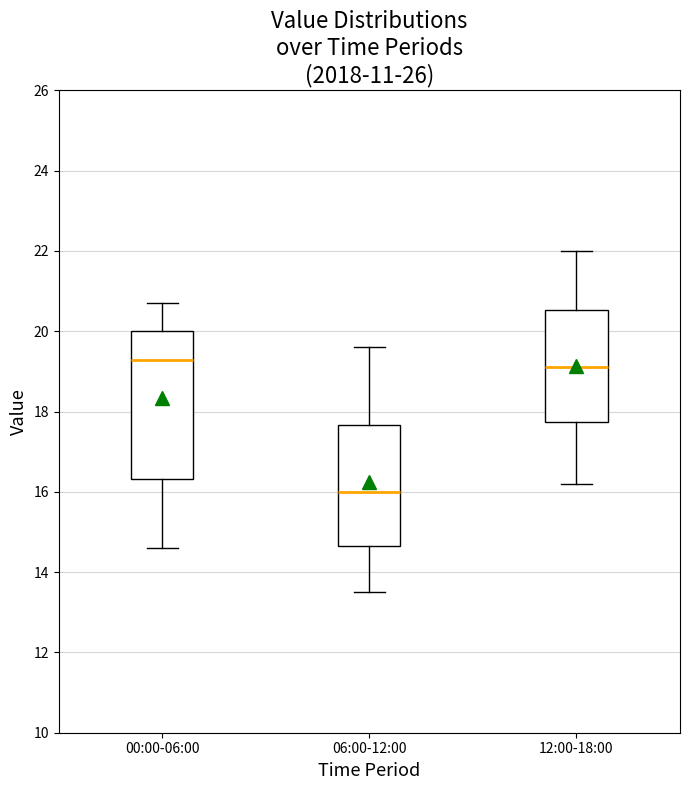

Where does the lower whisker of the box for 00:00-06:00 end on the y-axis? The values are not printed on the chart, so give them approximately, as read against the axis.

14.6